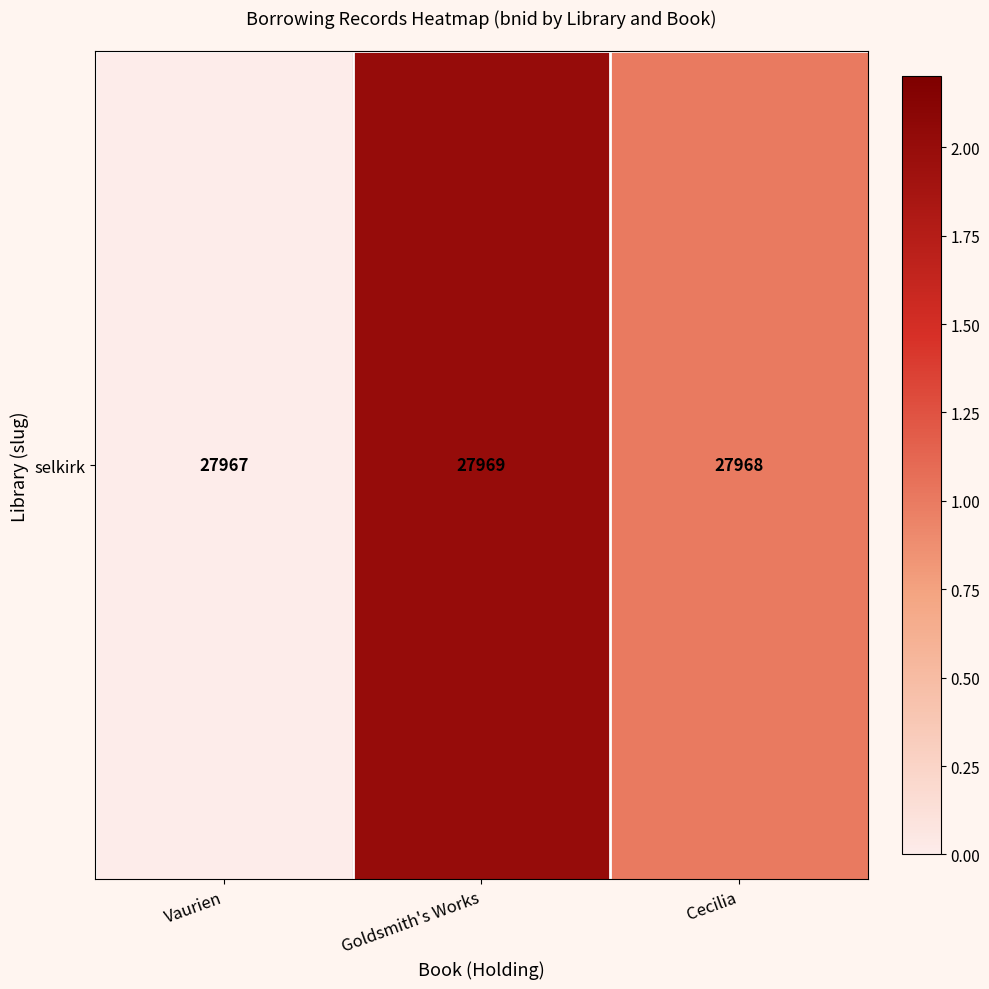

What is the maximum value shown in the chart?

2